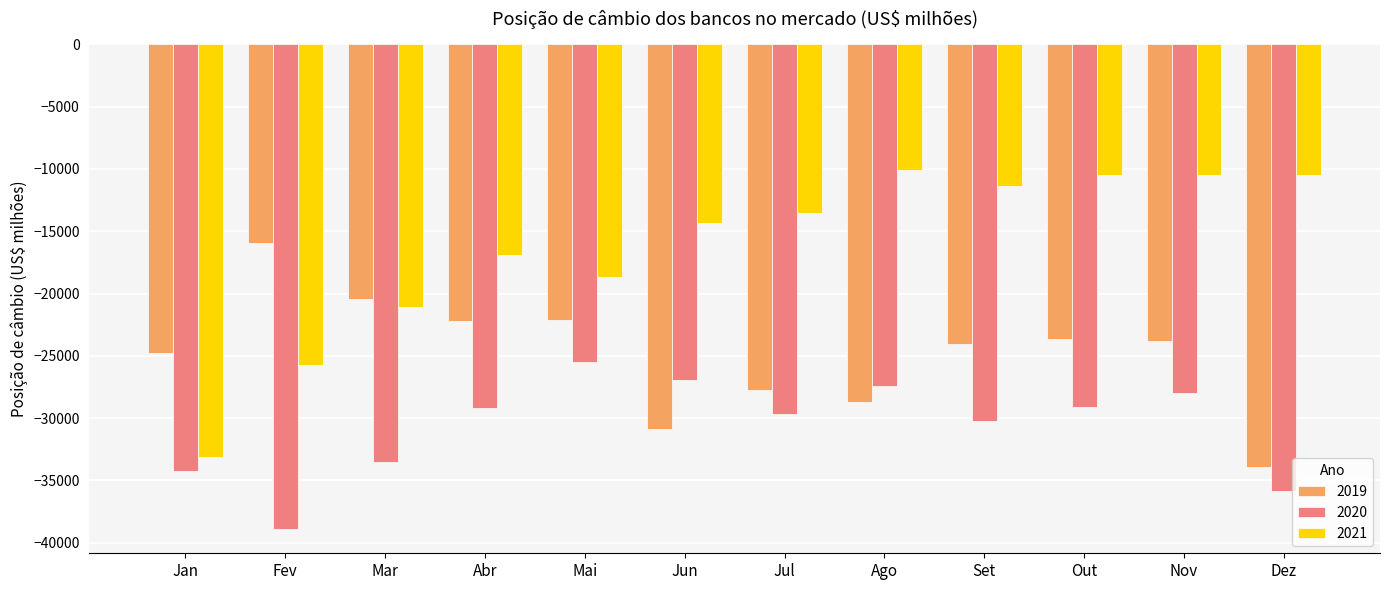

Rank the series by their average value, from highest to lowest.

2021, 2019, 2020